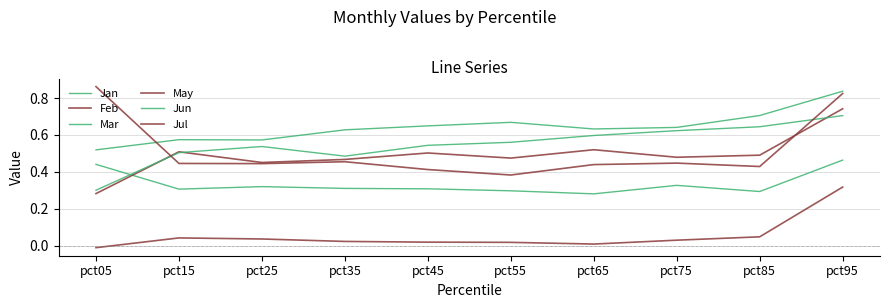

Is it true that Jun equals 0.5 at pct15?

True